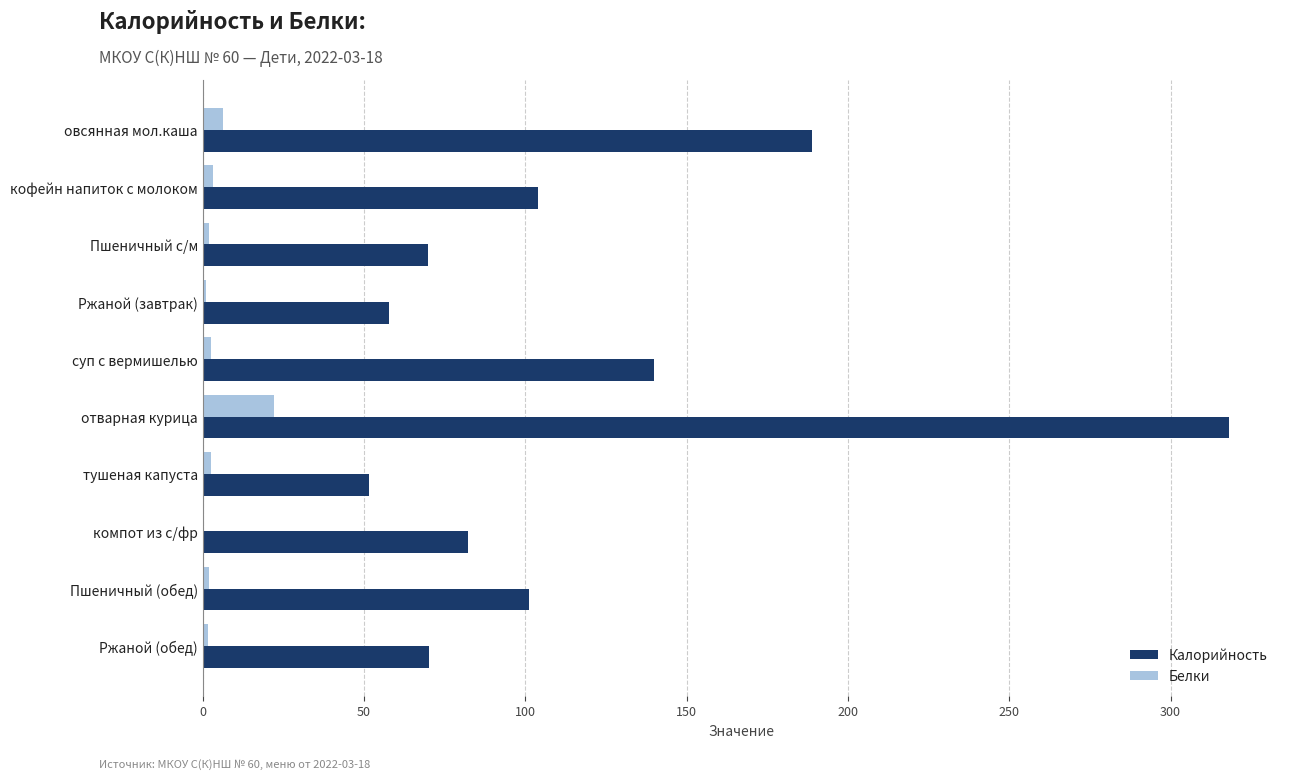

What is the highest value of the Калорийность series?

318.0